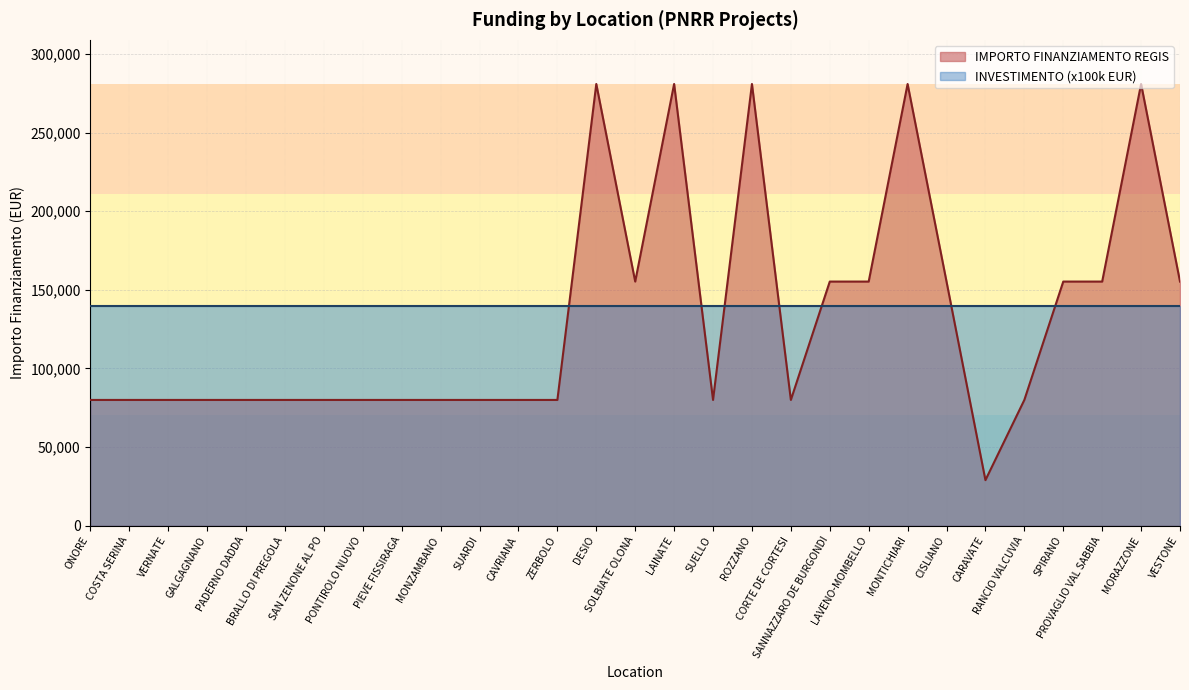

Rank the categories by value from highest to lowest.

DESIO, LAINATE, ROZZANO, MONTICHIARI, MORAZZONE, SOLBIATE OLONA, SANNAZZARO DE BURGONDI, LAVENO-MOMBELLO, CISLIANO, SPIRANO, PROVAGLIO VAL SABBIA, VESTONE, ONORE, COSTA SERINA, VERNATE, GALGAGNANO, PADERNO DADDA, BRALLO DI PREGOLA, SAN ZENONE AL PO, PONTIROLO NUOVO, PIEVE FISSIRAGA, MONZAMBANO, SUARDI, CAVRIANA, ZERBOLO, SUELLO, CORTE DE CORTESI, RANCIO VALCUVIA, CARAVATE